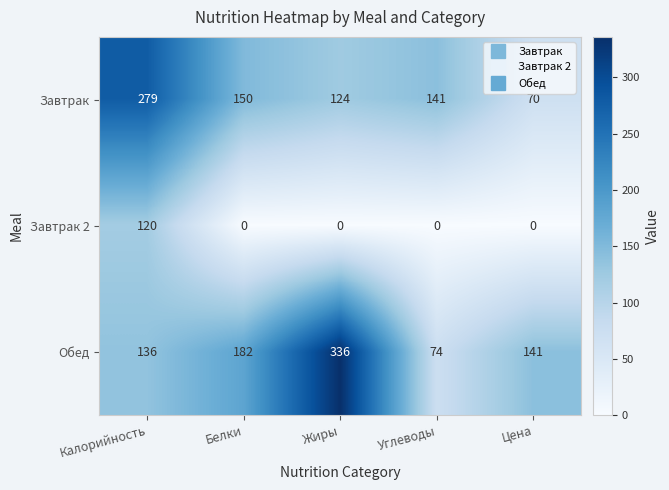

Reading left to right, what are all the values shown in this chart?

Завтрак: 279	150	124	141	70
Завтрак 2: 120	0	0	0	0
Обед: 136	182	336	74	141